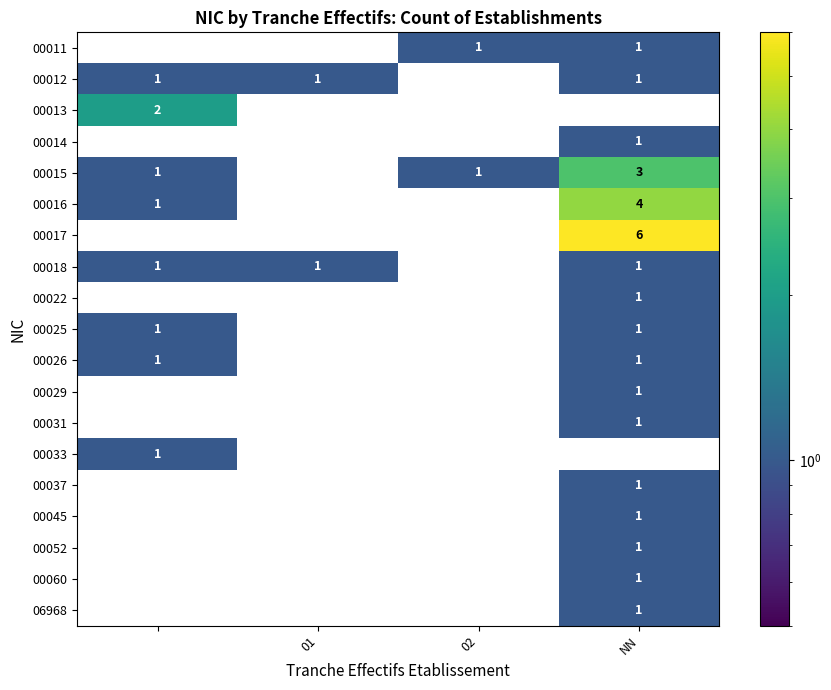

True or false: 00018 has a value of 1 at NN.

True